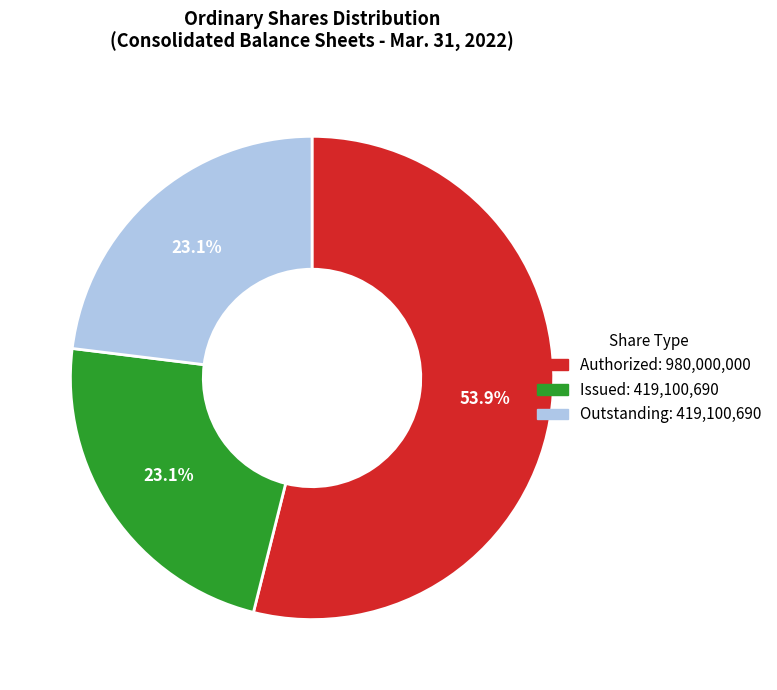

Is there a majority slice in this chart?

Yes